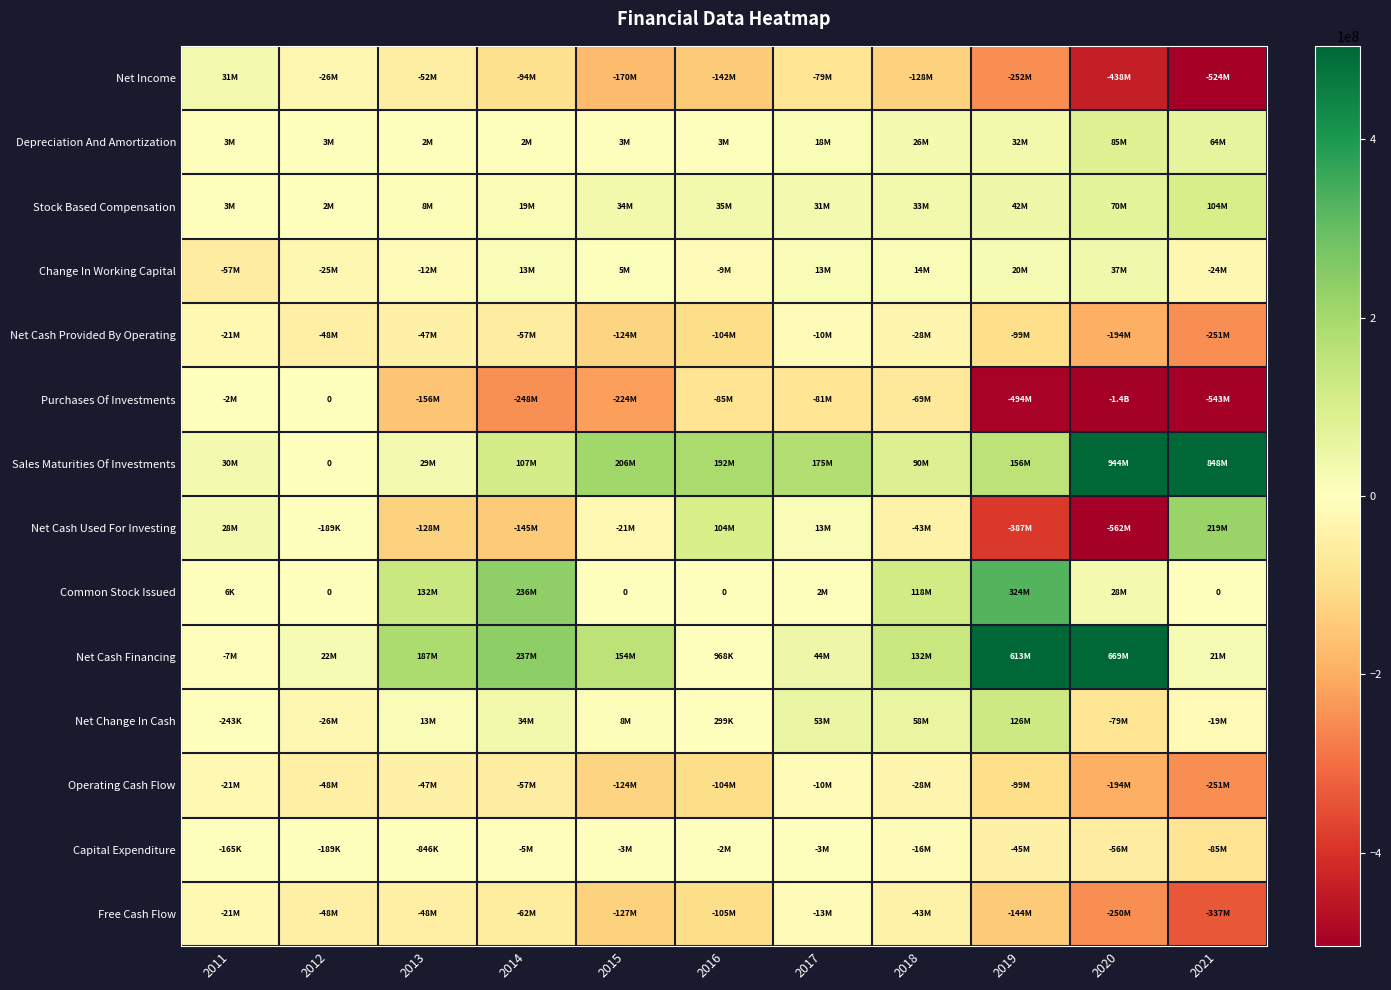

What is the maximum value for Free Cash Flow?

-13164000